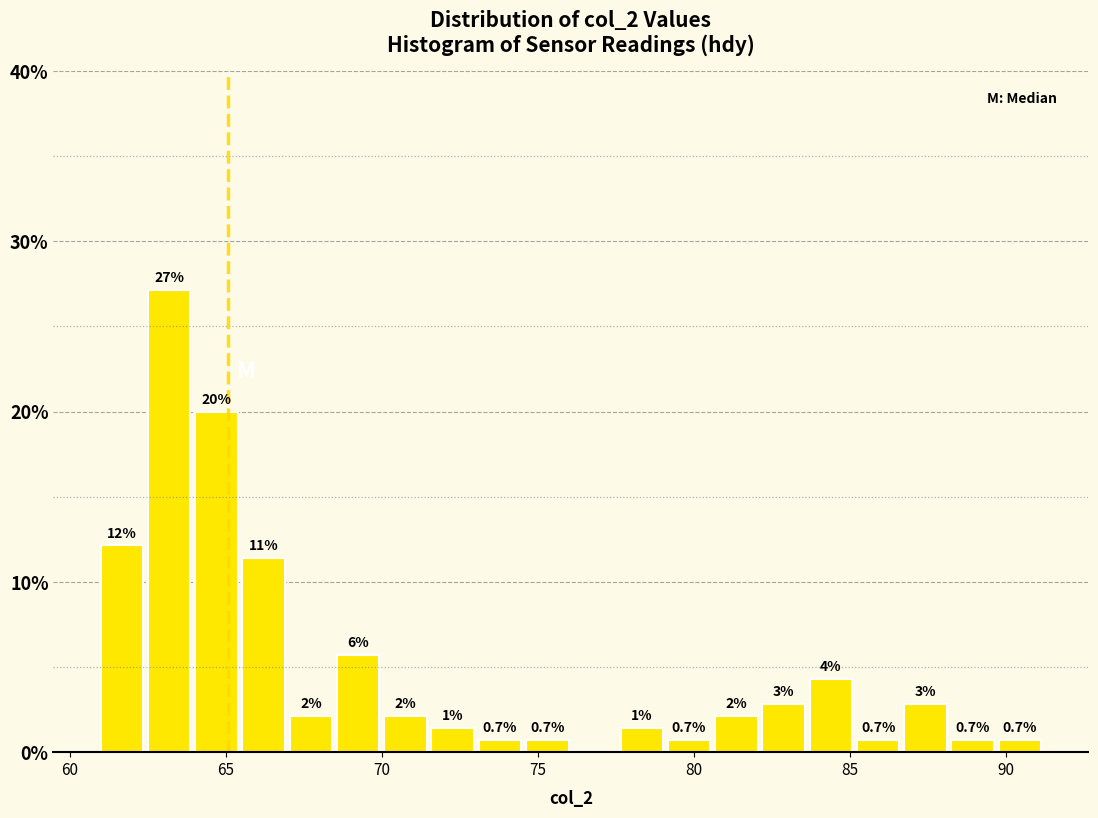

Around what value on the x-axis is the tallest bar? Give the approximate position of its centre, as read against the axis.

63.0